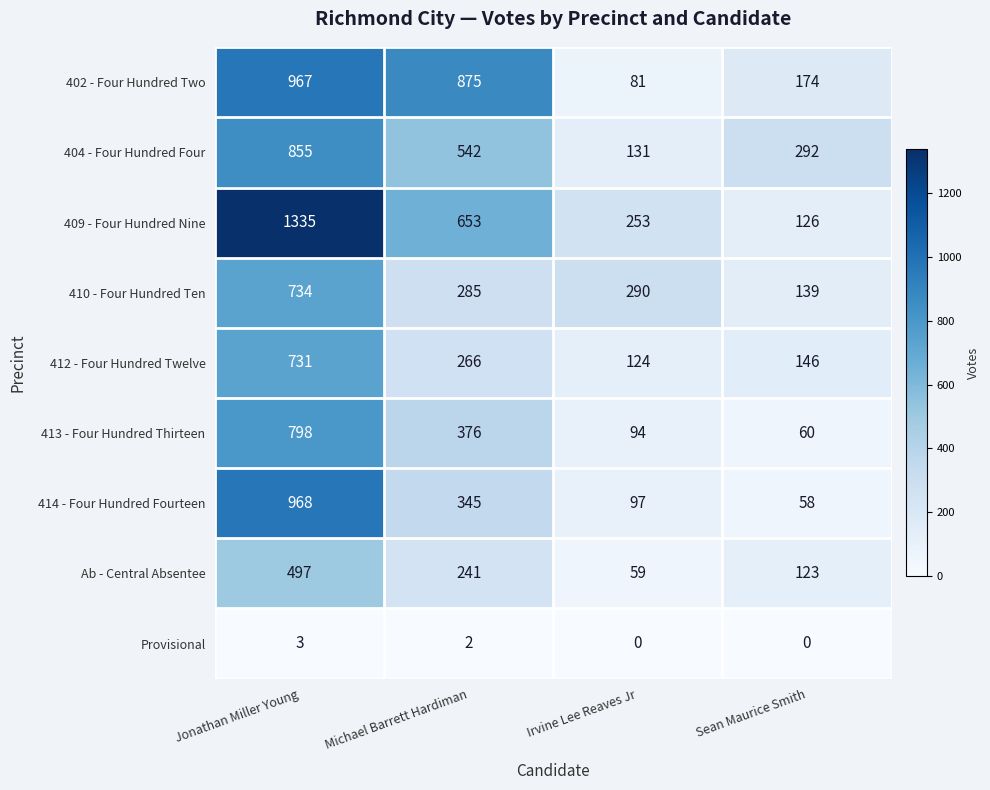

At which label is Ab - Central Absentee closest to 278?

Michael Barrett Hardiman